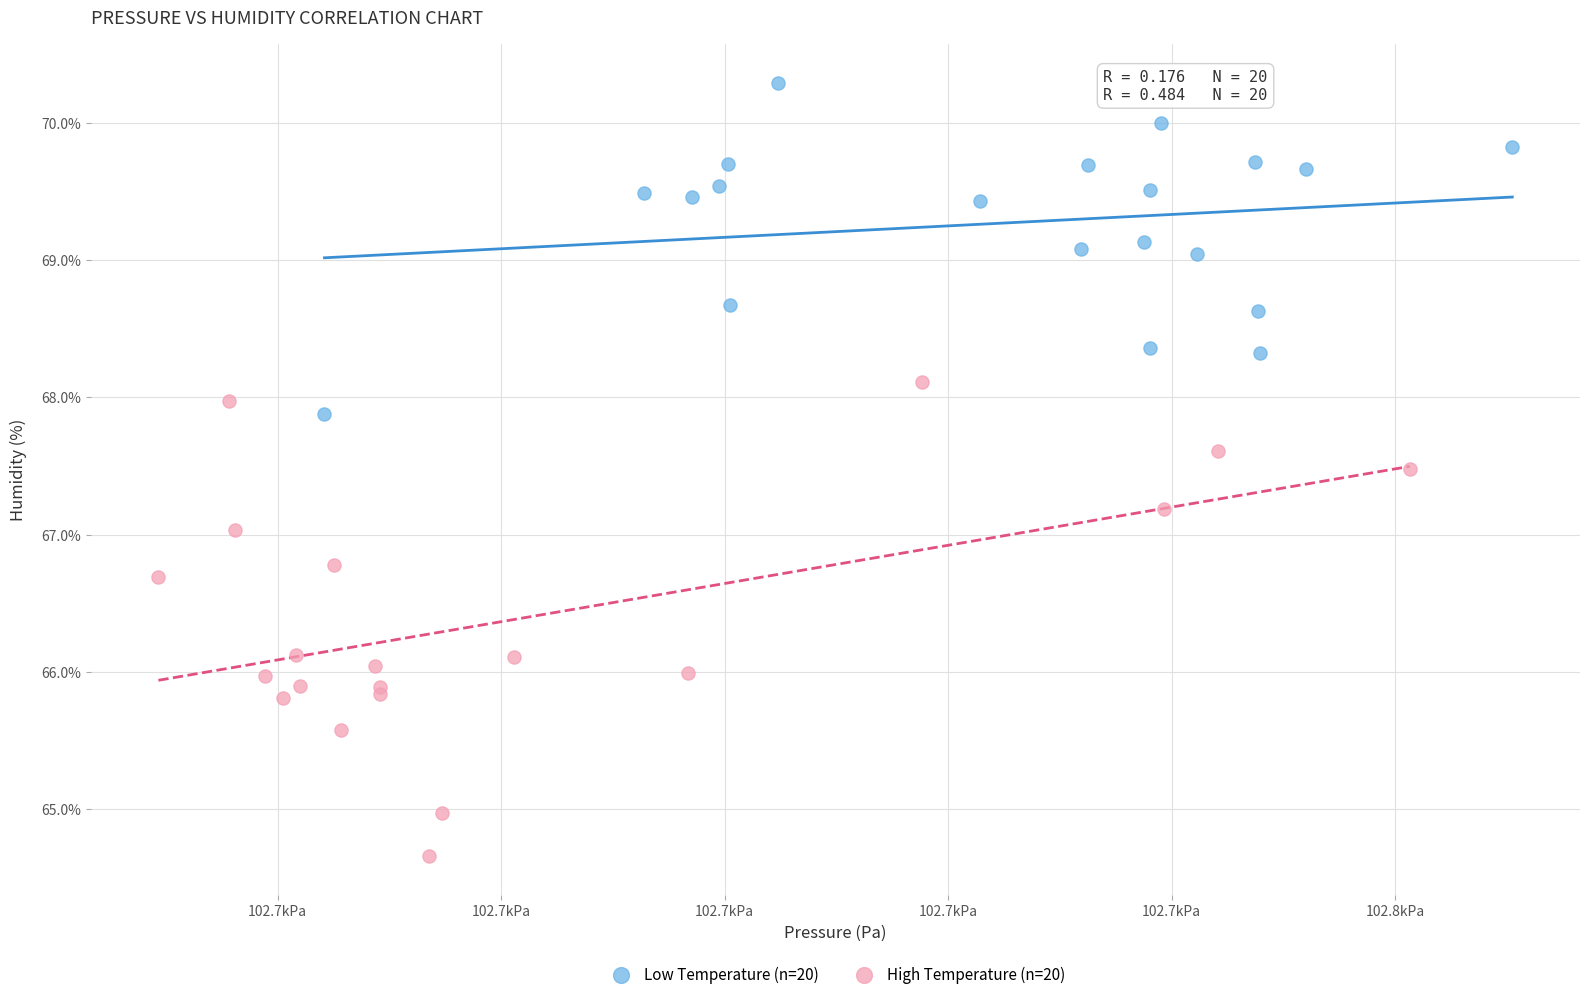

Which series reaches the maximum Y coordinate?

Low Temperature (n=20)